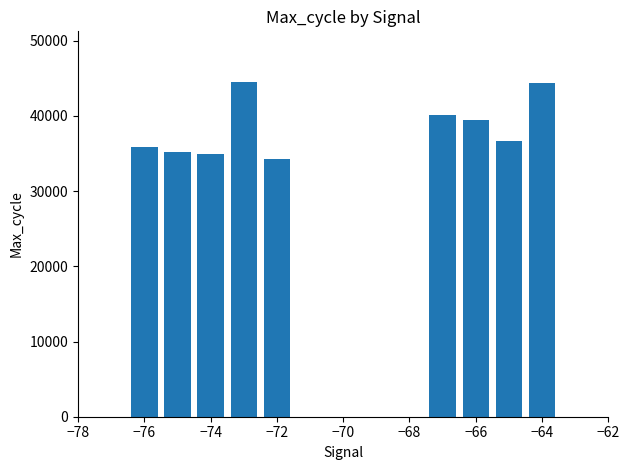

How many distinct data groups are displayed?

1